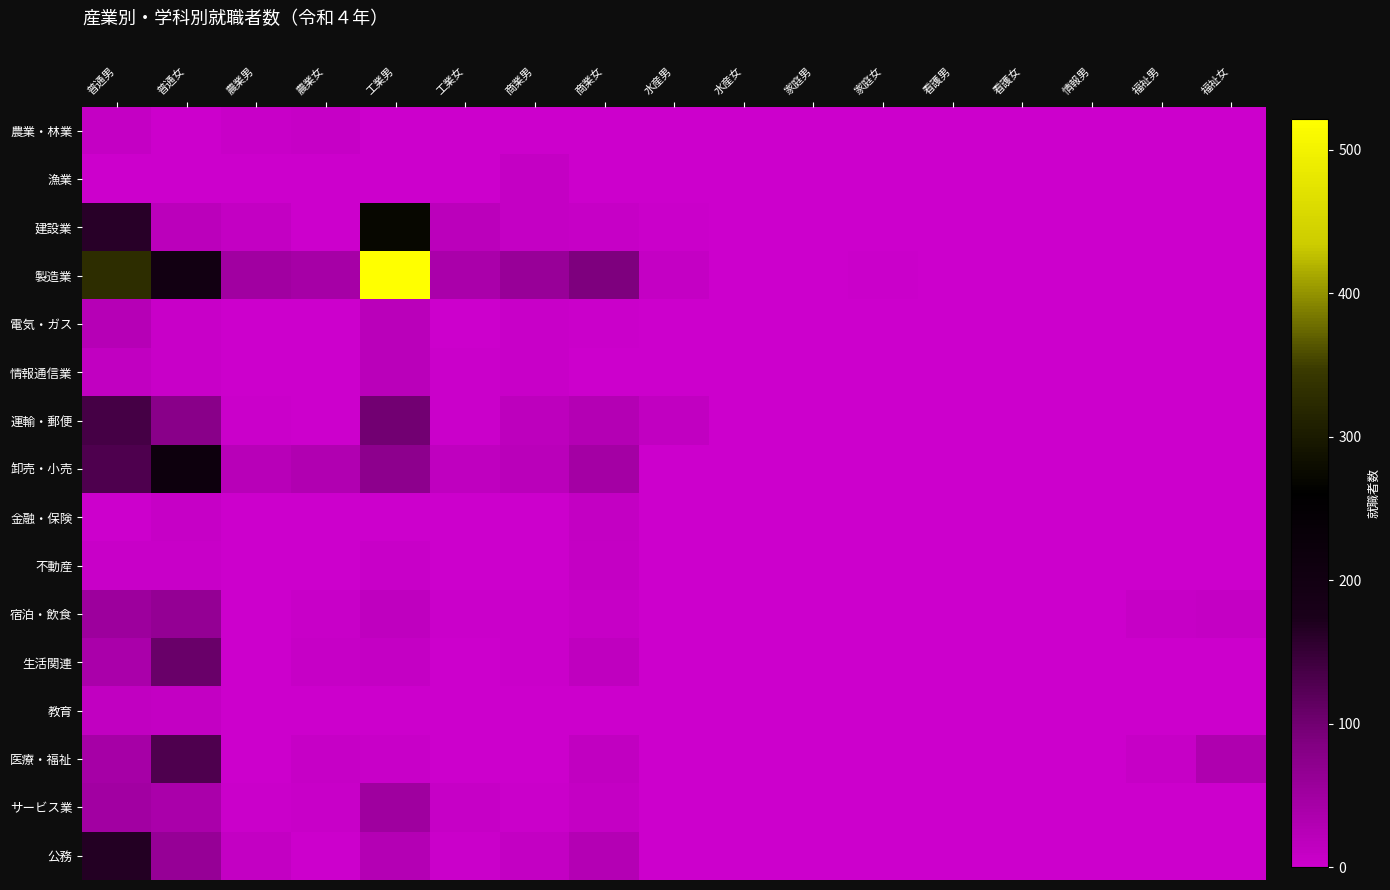

At which category is the sum across all series the highest?

普通男